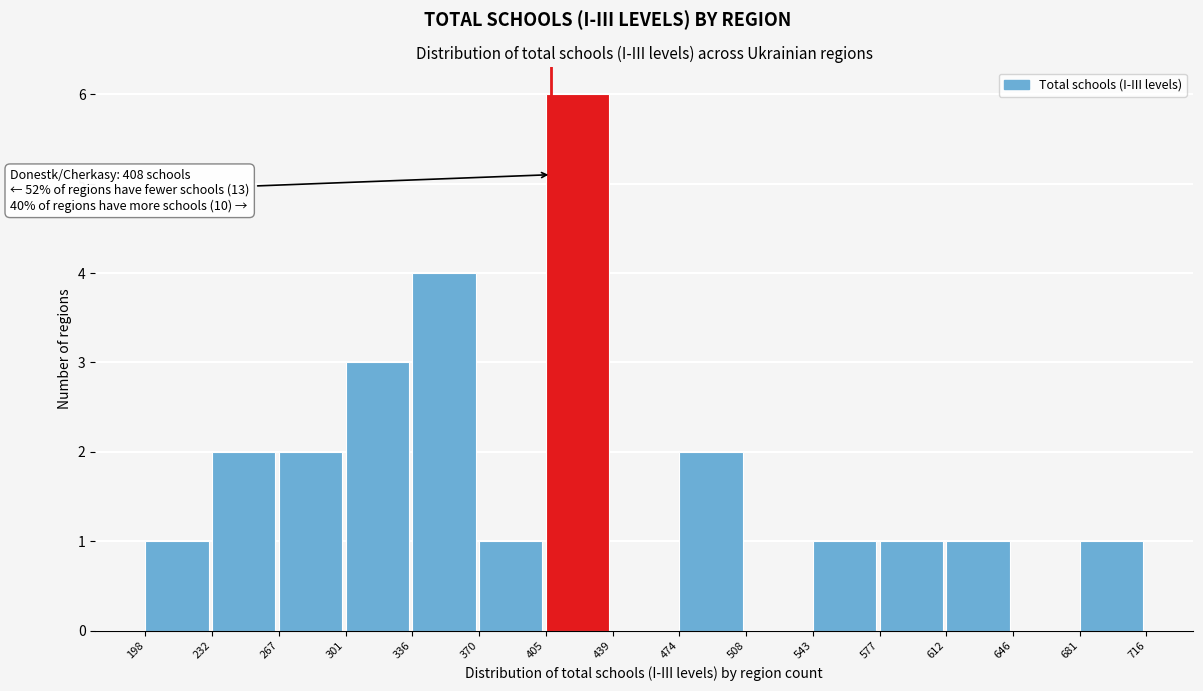

Over which range of the x-axis is the bar tallest?

405 to 439